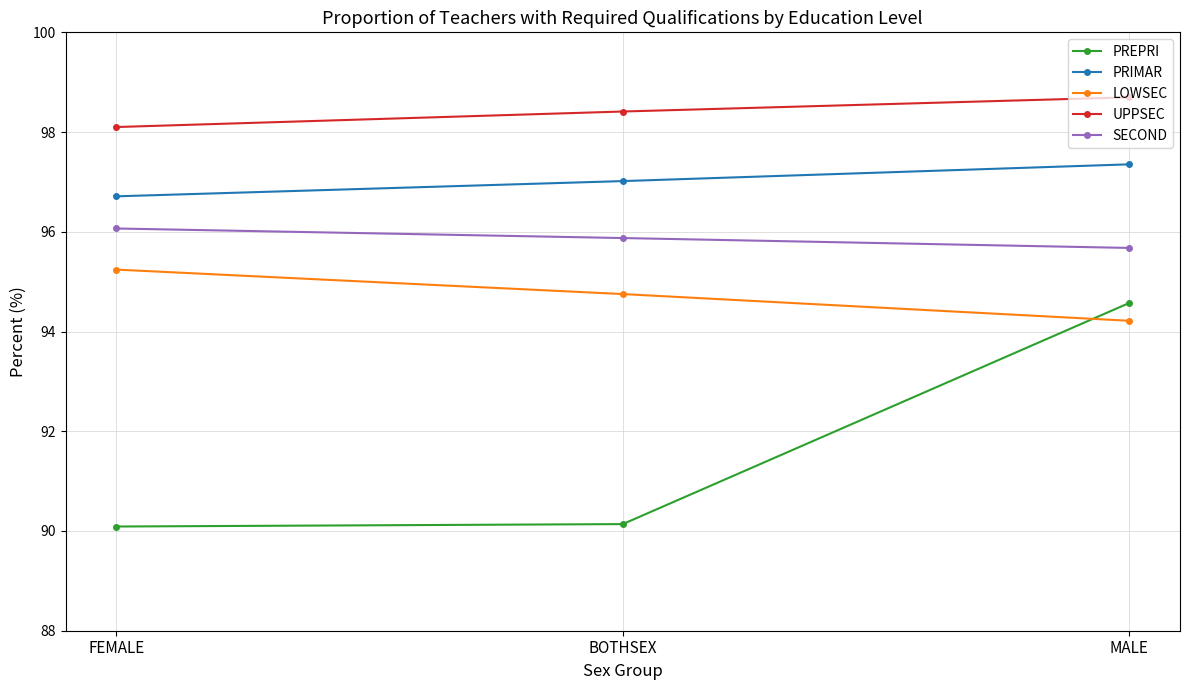

Which series changed the most between FEMALE and MALE?

PREPRI